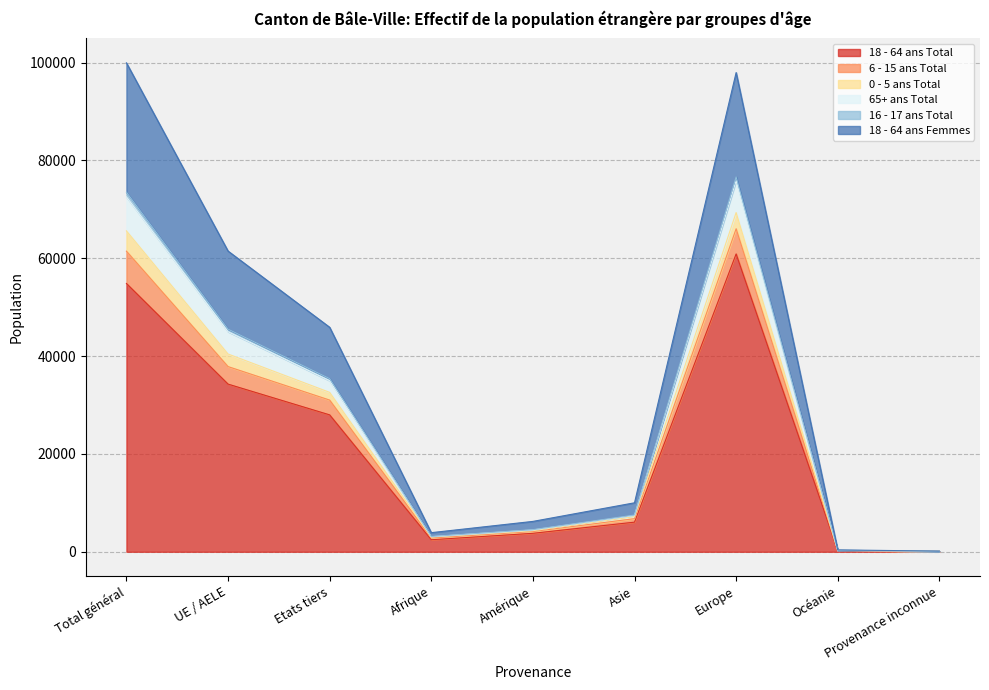

What is the difference between the highest and lowest values at Provenance inconnue?

47